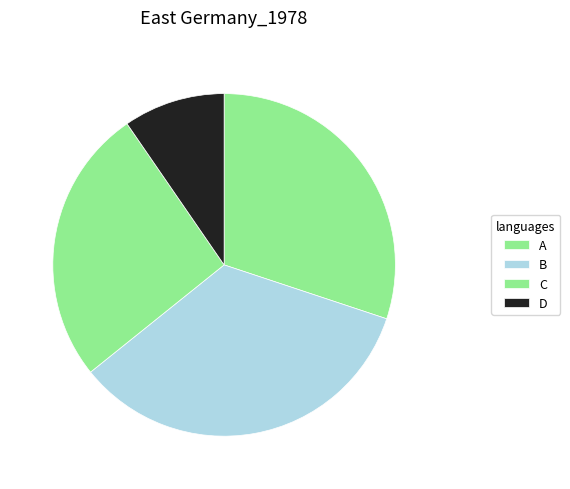

How many segments does this pie chart have?

4